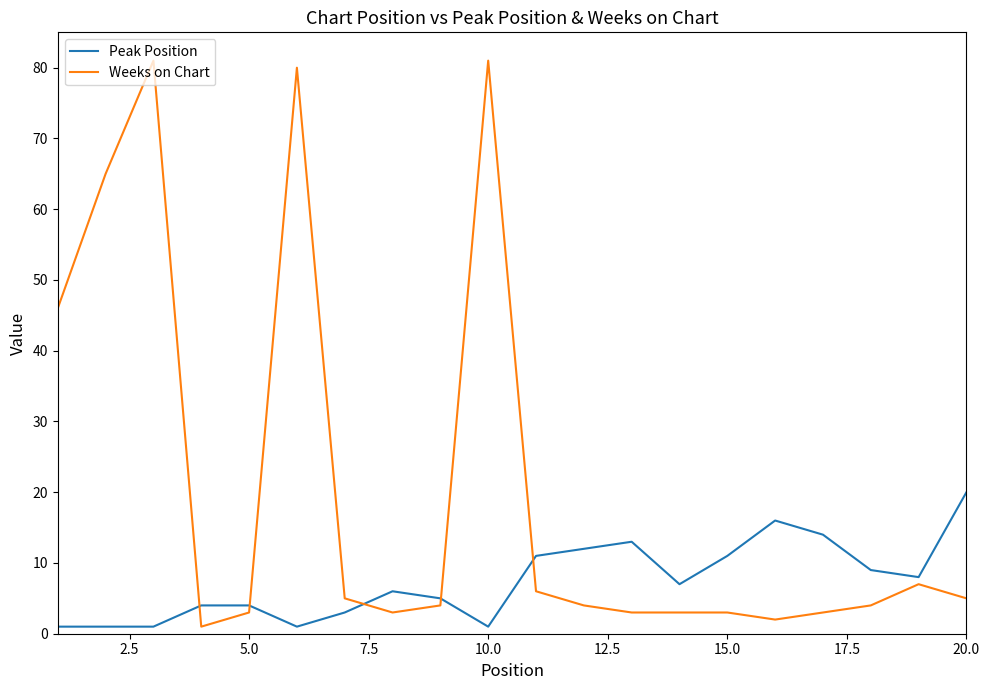

Rank the series by their maximum value, from highest to lowest.

Weeks on Chart, Peak Position